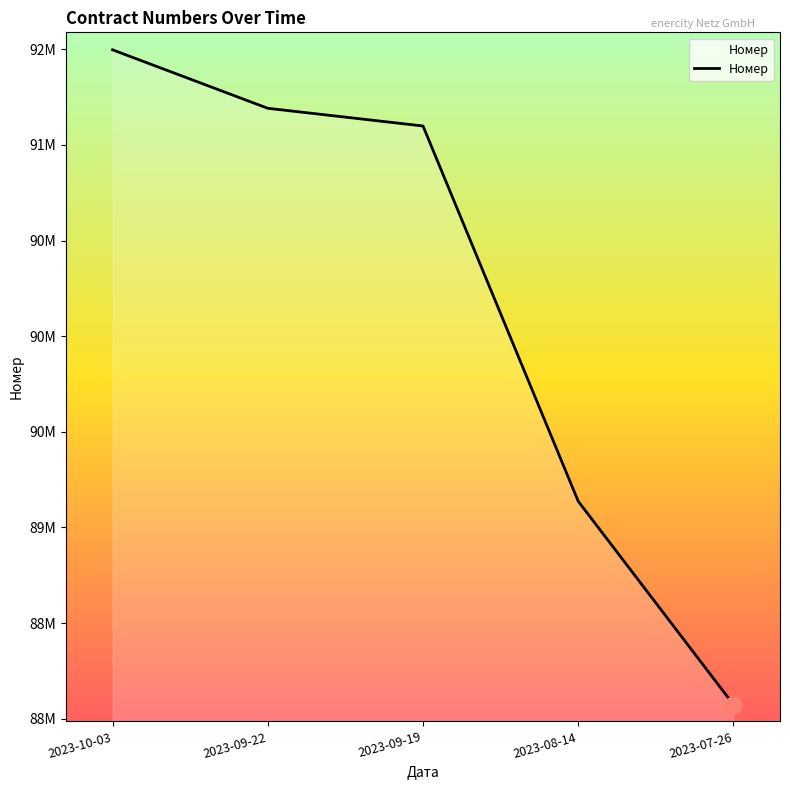

Does the chart have visible grid lines?

No